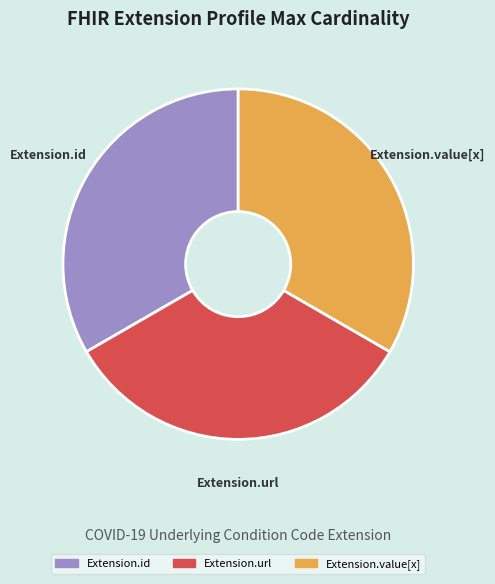

Is there any slice that represents more than half of the pie?

No